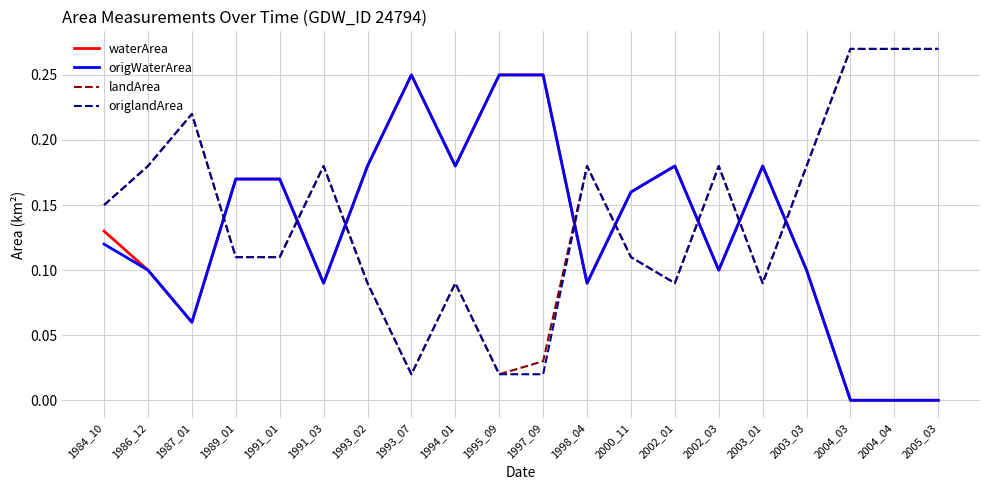

How many lines are shown in the chart?

4